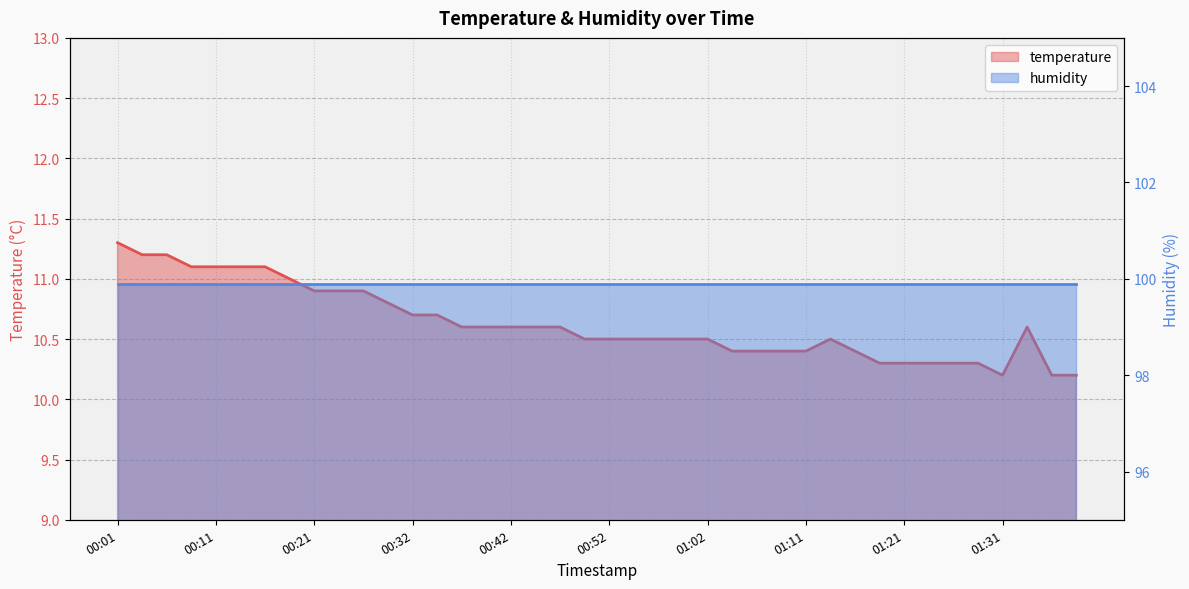

What is the label of the 40th point from the right?

00:01